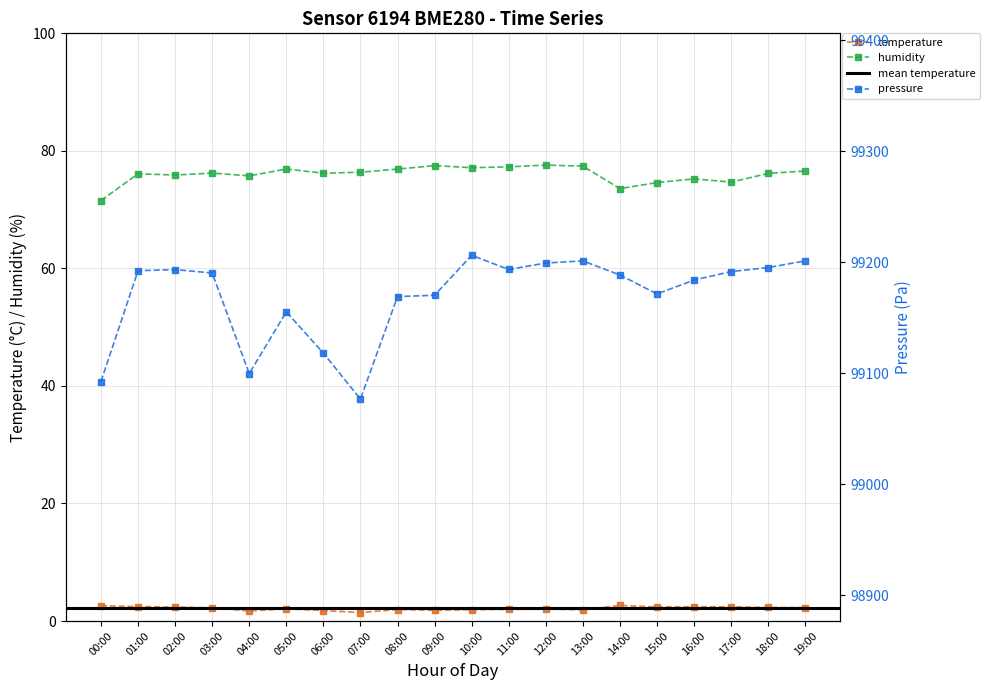

What is the total value across all series at 15:00?

99248.4